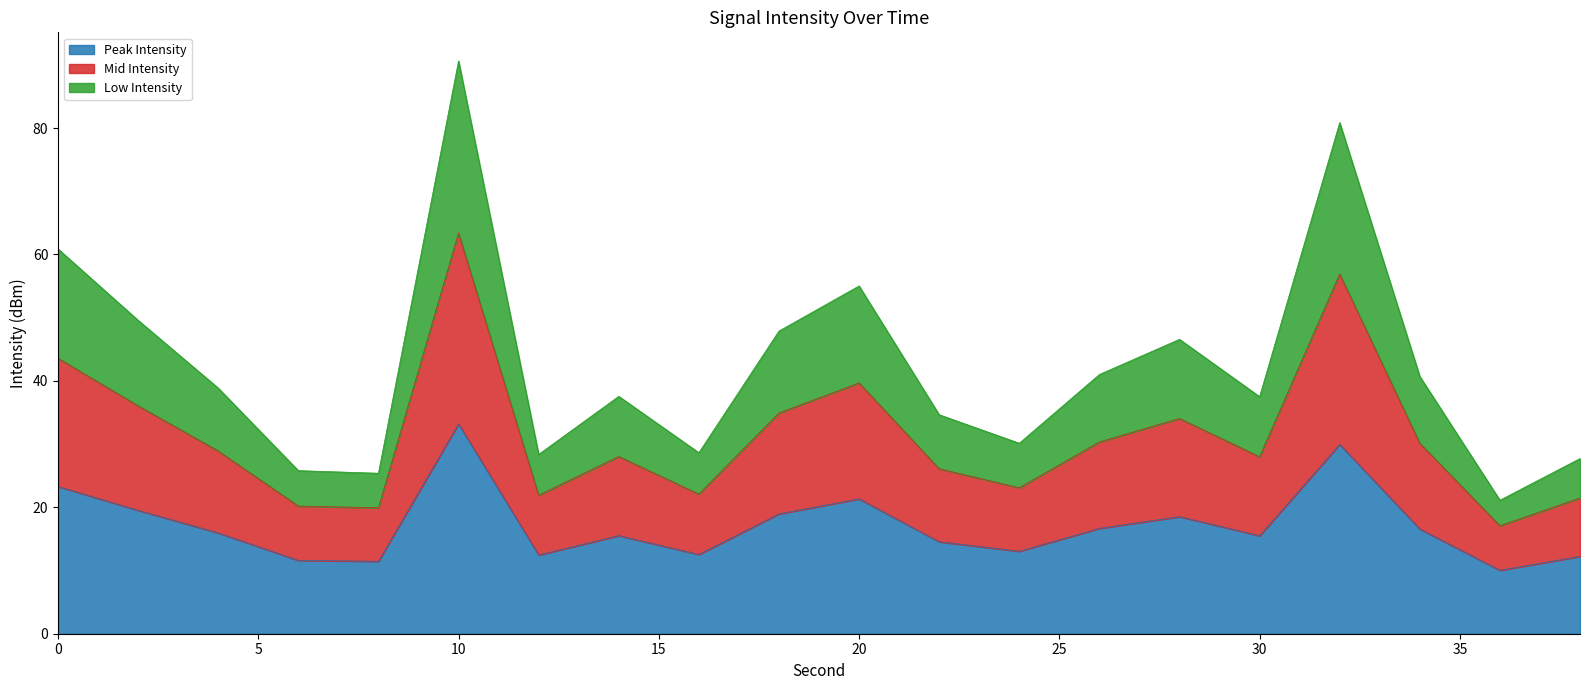

What is the ratio of the value at 32 to the value at 22?

2.1